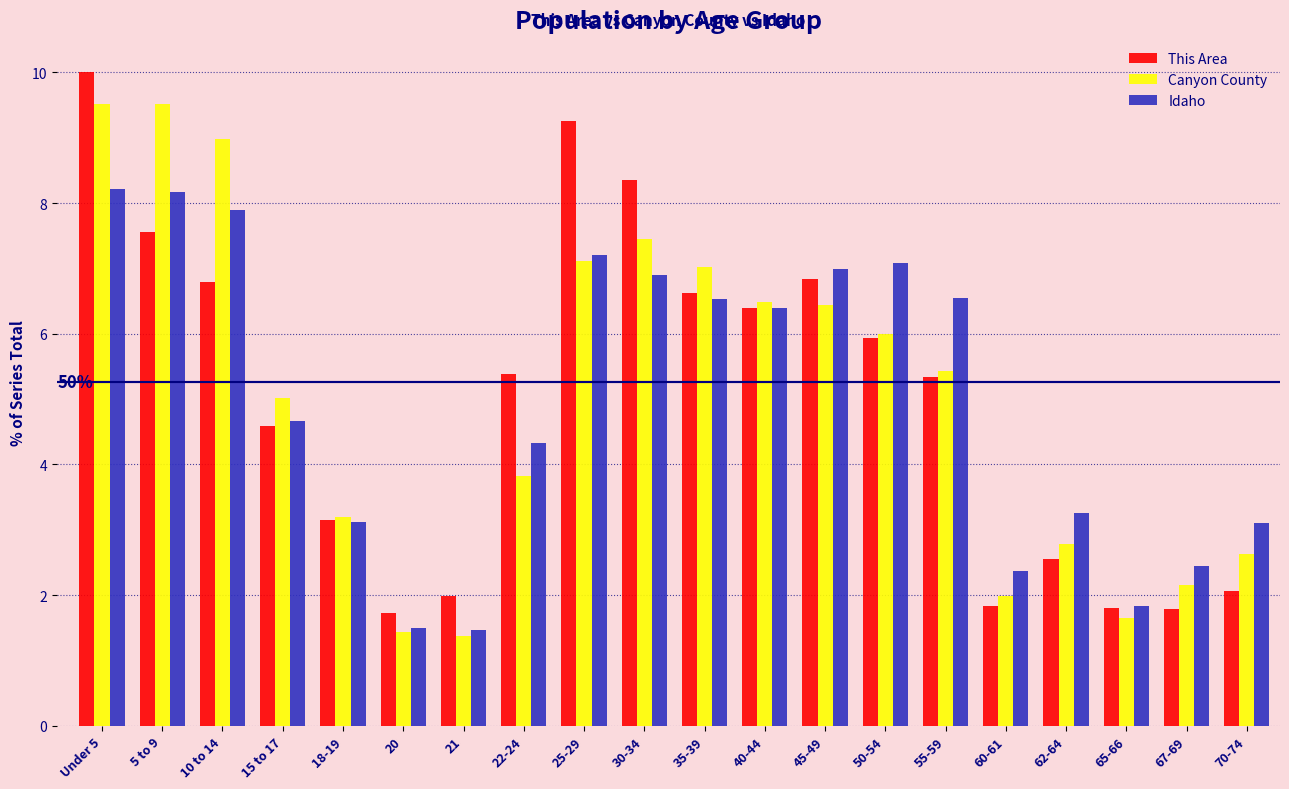

Where is Idaho nearest to the value 4?

22-24